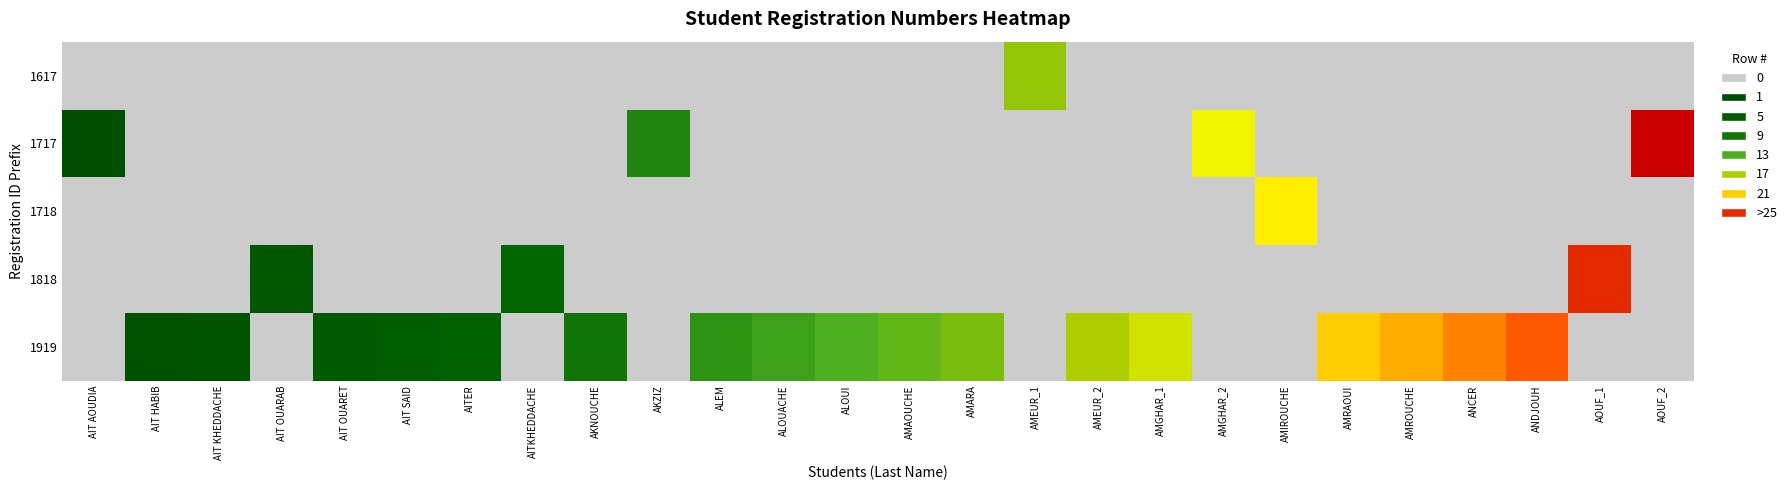

Reading right to left, extract all data points from this chart.

1617: AOUF_2=0	AOUF_1=0	ANDJOUH=0	ANCER=0	AMROUCHE=0	AMRAOUI=0	AMIROUCHE=0	AMGHAR_2=0	AMGHAR_1=0	AMEUR_2=0	AMEUR_1=16	AMARA=0	AMAOUCHE=0	ALOUI=0	ALOUACHE=0	ALEM=0	AKZIZ=0	AKNOUCHE=0	AITKHEDDACHE=0	AITER=0	AIT SAID=0	AIT OUARET=0	AIT OUARAB=0	AIT KHEDDACHE=0	AIT HABIB=0	AIT AOUDIA=0
1717: AOUF_2=26	AOUF_1=0	ANDJOUH=0	ANCER=0	AMROUCHE=0	AMRAOUI=0	AMIROUCHE=0	AMGHAR_2=19	AMGHAR_1=0	AMEUR_2=0	AMEUR_1=0	AMARA=0	AMAOUCHE=0	ALOUI=0	ALOUACHE=0	ALEM=0	AKZIZ=10	AKNOUCHE=0	AITKHEDDACHE=0	AITER=0	AIT SAID=0	AIT OUARET=0	AIT OUARAB=0	AIT KHEDDACHE=0	AIT HABIB=0	AIT AOUDIA=1
1718: AOUF_2=0	AOUF_1=0	ANDJOUH=0	ANCER=0	AMROUCHE=0	AMRAOUI=0	AMIROUCHE=20	AMGHAR_2=0	AMGHAR_1=0	AMEUR_2=0	AMEUR_1=0	AMARA=0	AMAOUCHE=0	ALOUI=0	ALOUACHE=0	ALEM=0	AKZIZ=0	AKNOUCHE=0	AITKHEDDACHE=0	AITER=0	AIT SAID=0	AIT OUARET=0	AIT OUARAB=0	AIT KHEDDACHE=0	AIT HABIB=0	AIT AOUDIA=0
1818: AOUF_2=0	AOUF_1=25	ANDJOUH=0	ANCER=0	AMROUCHE=0	AMRAOUI=0	AMIROUCHE=0	AMGHAR_2=0	AMGHAR_1=0	AMEUR_2=0	AMEUR_1=0	AMARA=0	AMAOUCHE=0	ALOUI=0	ALOUACHE=0	ALEM=0	AKZIZ=0	AKNOUCHE=0	AITKHEDDACHE=8	AITER=0	AIT SAID=0	AIT OUARET=0	AIT OUARAB=4	AIT KHEDDACHE=0	AIT HABIB=0	AIT AOUDIA=0
1919: AOUF_2=0	AOUF_1=0	ANDJOUH=24	ANCER=23	AMROUCHE=22	AMRAOUI=21	AMIROUCHE=0	AMGHAR_2=0	AMGHAR_1=18	AMEUR_2=17	AMEUR_1=0	AMARA=15	AMAOUCHE=14	ALOUI=13	ALOUACHE=12	ALEM=11	AKZIZ=0	AKNOUCHE=9	AITKHEDDACHE=0	AITER=7	AIT SAID=6	AIT OUARET=5	AIT OUARAB=0	AIT KHEDDACHE=3	AIT HABIB=2	AIT AOUDIA=0